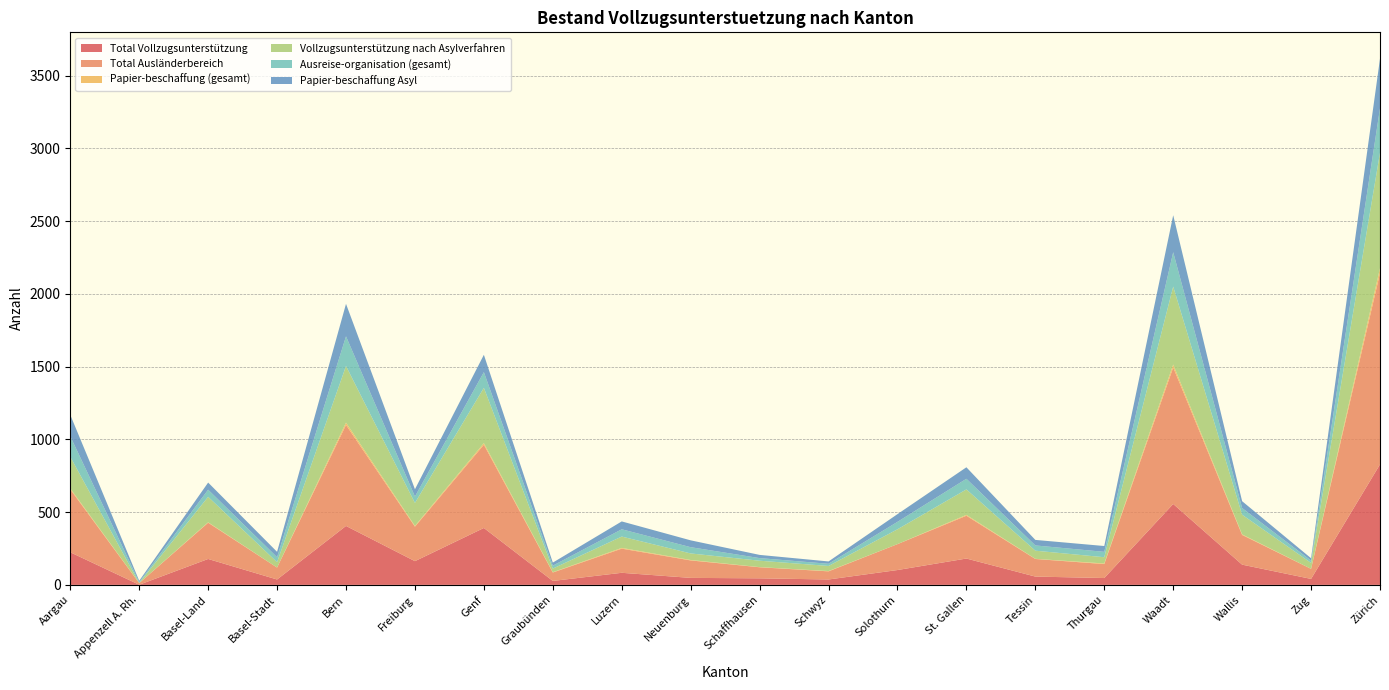

Reading right to left, list all the values displayed in this chart.

Total Vollzugsunterstützung: Zürich=828	Zug=41	Wallis=139	Waadt=556	Thurgau=47	Tessin=57	St. Gallen=181	Solothurn=102	Schwyz=37	Schaffhausen=45	Neuenburg=48	Luzern=83	Graubünden=27	Genf=391	Freiburg=163	Bern=405	Basel-Stadt=37	Basel-Land=178	Appenzell A. Rh.=1	Aargau=224
Total Ausländerbereich: Zürich=1314	Zug=69	Wallis=204	Waadt=938	Thurgau=96	Tessin=121	St. Gallen=294	Solothurn=178	Schwyz=56	Schaffhausen=76	Neuenburg=120	Luzern=166	Graubünden=58	Genf=572	Freiburg=237	Bern=694	Basel-Stadt=82	Basel-Land=249	Appenzell A. Rh.=11	Aargau=432
Papier-beschaffung (gesamt): Zürich=34	Zug=0	Wallis=4	Waadt=20	Thurgau=4	Tessin=1	St. Gallen=6	Solothurn=0	Schwyz=2	Schaffhausen=1	Neuenburg=3	Luzern=5	Graubünden=2	Genf=11	Freiburg=5	Bern=16	Basel-Stadt=0	Basel-Land=3	Appenzell A. Rh.=0	Aargau=7
Vollzugsunterstützung nach Asylverfahren: Zürich=794	Zug=41	Wallis=135	Waadt=536	Thurgau=43	Tessin=56	St. Gallen=175	Solothurn=102	Schwyz=35	Schaffhausen=44	Neuenburg=45	Luzern=78	Graubünden=25	Genf=380	Freiburg=158	Bern=389	Basel-Stadt=37	Basel-Land=175	Appenzell A. Rh.=1	Aargau=217
Ausreise-organisation (gesamt): Zürich=305	Zug=16	Wallis=46	Waadt=236	Thurgau=37	Tessin=36	St. Gallen=73	Solothurn=51	Schwyz=15	Schaffhausen=18	Neuenburg=43	Luzern=50	Graubünden=20	Genf=108	Freiburg=44	Bern=204	Basel-Stadt=34	Basel-Land=49	Appenzell A. Rh.=6	Aargau=141
Papier-beschaffung Asyl: Zürich=341	Zug=16	Wallis=47	Waadt=254	Thurgau=40	Tessin=38	St. Gallen=79	Solothurn=53	Schwyz=16	Schaffhausen=22	Neuenburg=47	Luzern=54	Graubünden=21	Genf=119	Freiburg=50	Bern=223	Basel-Stadt=37	Basel-Land=49	Appenzell A. Rh.=9	Aargau=147